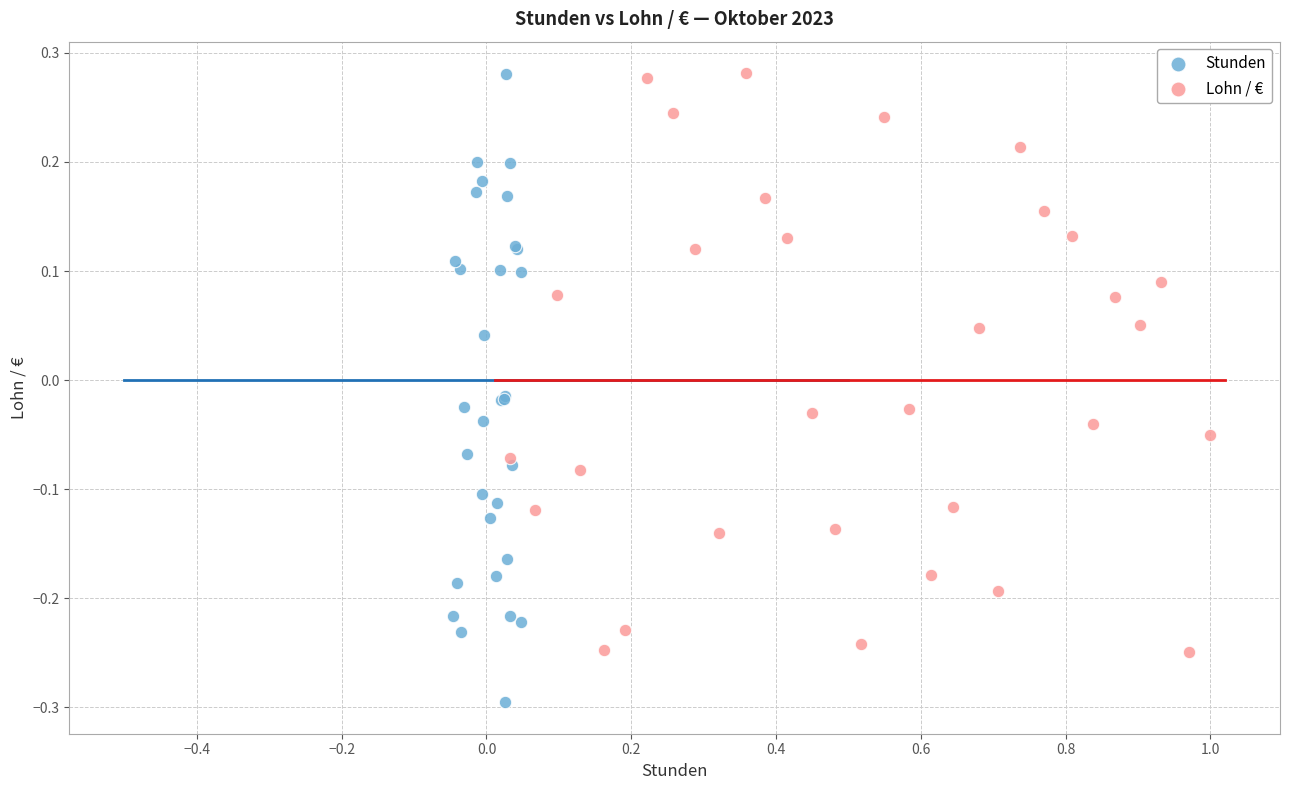

Which series contains the lowest Y value?

Stunden